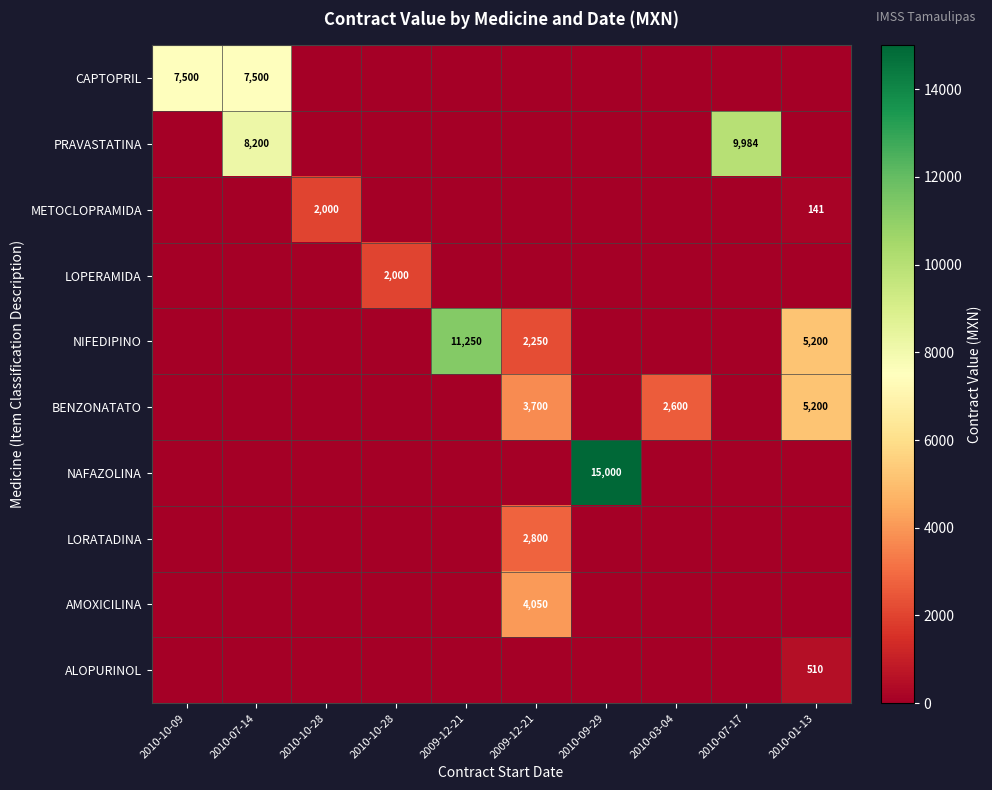

Which has a higher value, 2009-12-21 or 2010-07-14?

2010-07-14